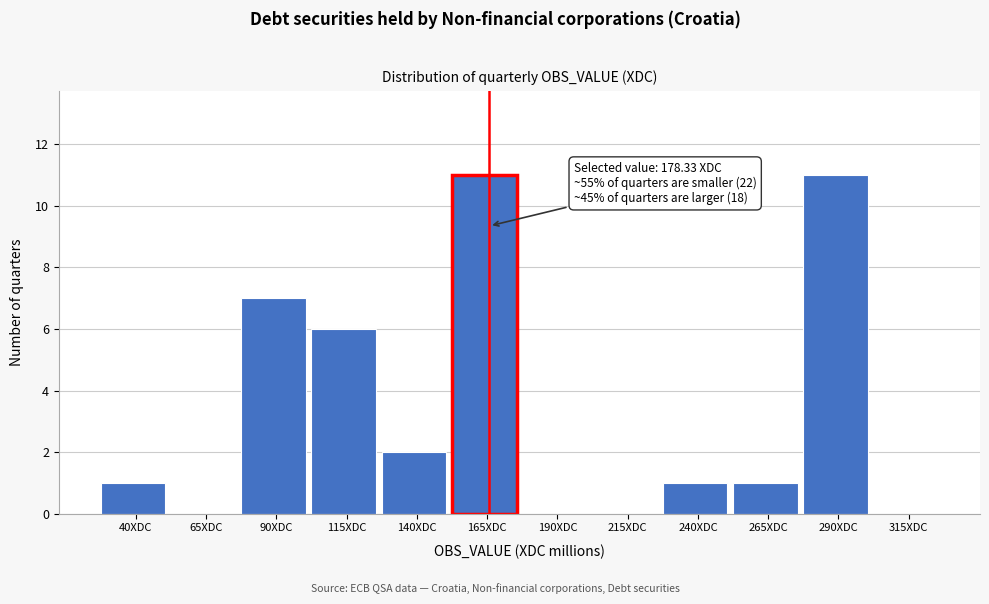

Reading right to left, extract all data points from this chart.

315XDC=0	290XDC=11	265XDC=1	240XDC=1	215XDC=0	190XDC=0	165XDC=11	140XDC=2	115XDC=6	90XDC=7	65XDC=0	40XDC=1